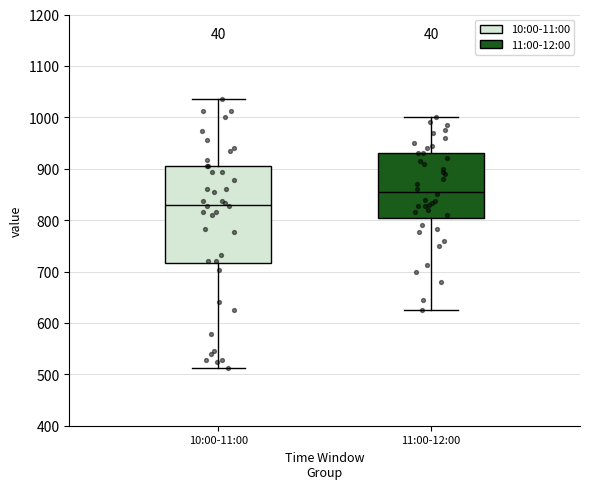

Which box is the tallest, from its lower edge to its upper edge?

10:00-11:00